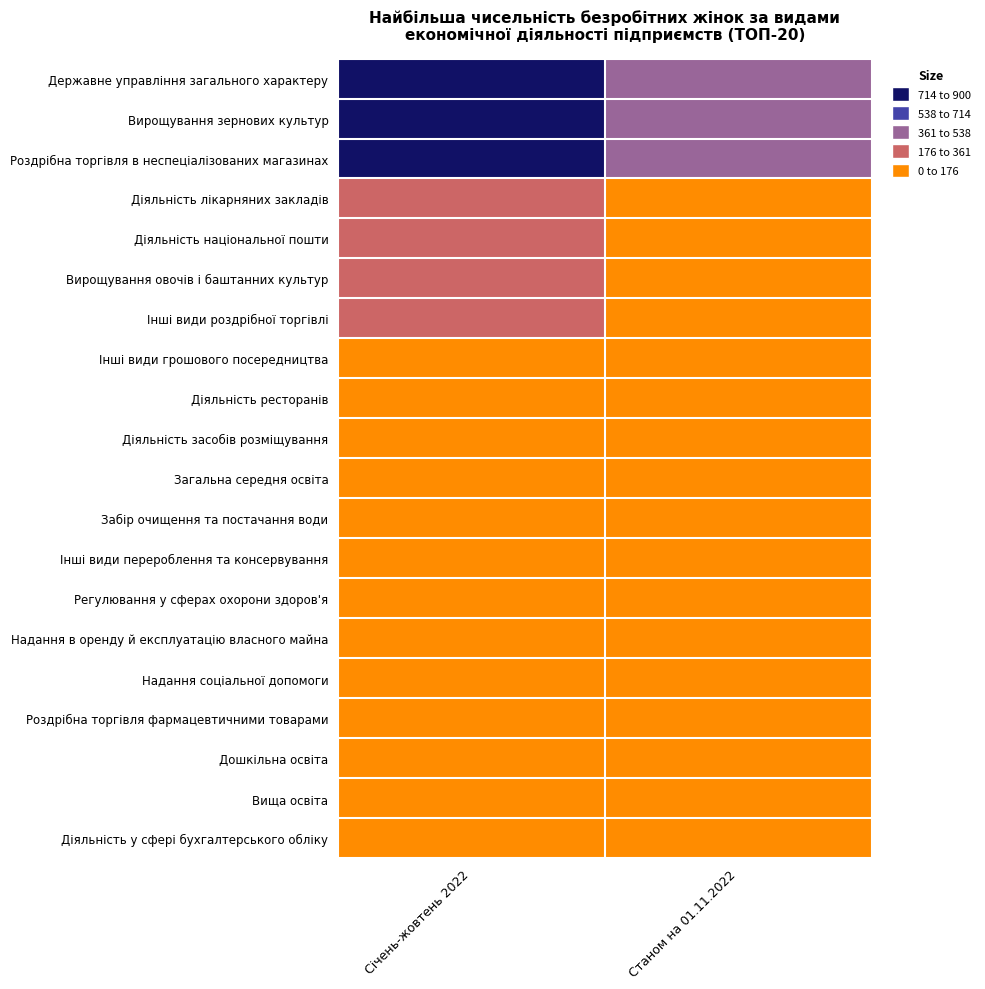

Reading left to right, transcribe all the data shown in this chart.

Державне управління загального характеру: Січень-жовтень 2022=876	Станом на 01.11.2022=371
Вирощування зернових культур: Січень-жовтень 2022=792	Станом на 01.11.2022=440
Роздрібна торгівля в неспеціалізованих магазинах: Січень-жовтень 2022=767	Станом на 01.11.2022=469
Діяльність лікарняних закладів: Січень-жовтень 2022=343	Станом на 01.11.2022=154
Діяльність національної пошти: Січень-жовтень 2022=258	Станом на 01.11.2022=153
Вирощування овочів і баштанних культур: Січень-жовтень 2022=237	Станом на 01.11.2022=148
Інші види роздрібної торгівлі: Січень-жовтень 2022=214	Станом на 01.11.2022=117
Інші види грошового посередництва: Січень-жовтень 2022=169	Станом на 01.11.2022=59
Діяльність ресторанів: Січень-жовтень 2022=150	Станом на 01.11.2022=77
Діяльність засобів розміщування: Січень-жовтень 2022=140	Станом на 01.11.2022=86
Загальна середня освіта: Січень-жовтень 2022=103	Станом на 01.11.2022=39
Забір очищення та постачання води: Січень-жовтень 2022=98	Станом на 01.11.2022=45
Інші види перероблення та консервування: Січень-жовтень 2022=93	Станом на 01.11.2022=48
Регулювання у сферах охорони здоров'я: Січень-жовтень 2022=89	Станом на 01.11.2022=39
Надання в оренду й експлуатацію власного майна: Січень-жовтень 2022=83	Станом на 01.11.2022=46
Надання соціальної допомоги: Січень-жовтень 2022=80	Станом на 01.11.2022=37
Роздрібна торгівля фармацевтичними товарами: Січень-жовтень 2022=79	Станом на 01.11.2022=38
Дошкільна освіта: Січень-жовтень 2022=78	Станом на 01.11.2022=39
Вища освіта: Січень-жовтень 2022=64	Станом на 01.11.2022=22
Діяльність у сфері бухгалтерського обліку: Січень-жовтень 2022=61	Станом на 01.11.2022=31